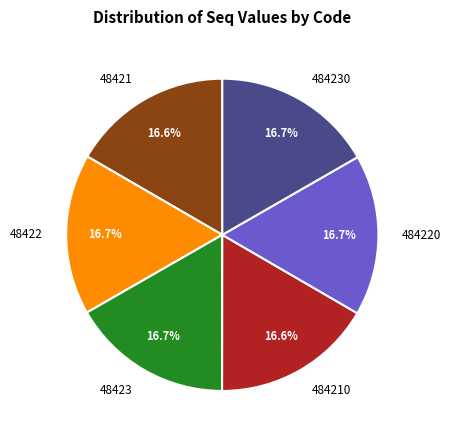

How many segments does this pie chart have?

6